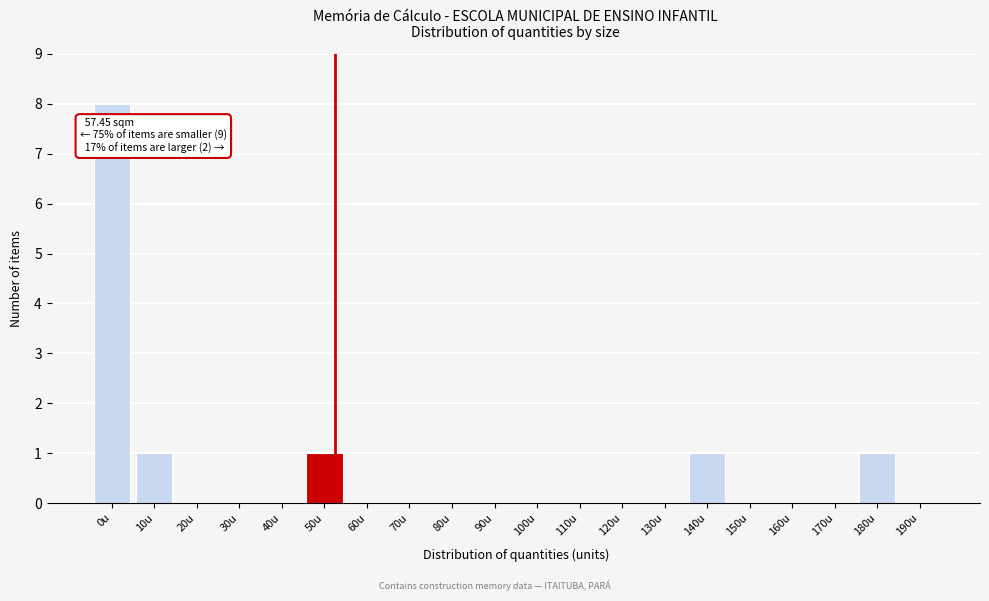

Reading left to right, list all the values displayed in this chart.

0u=8	10u=1	20u=0	30u=0	40u=0	50u=1	60u=0	70u=0	80u=0	90u=0	100u=0	110u=0	120u=0	130u=0	140u=1	150u=0	160u=0	170u=0	180u=1	190u=0